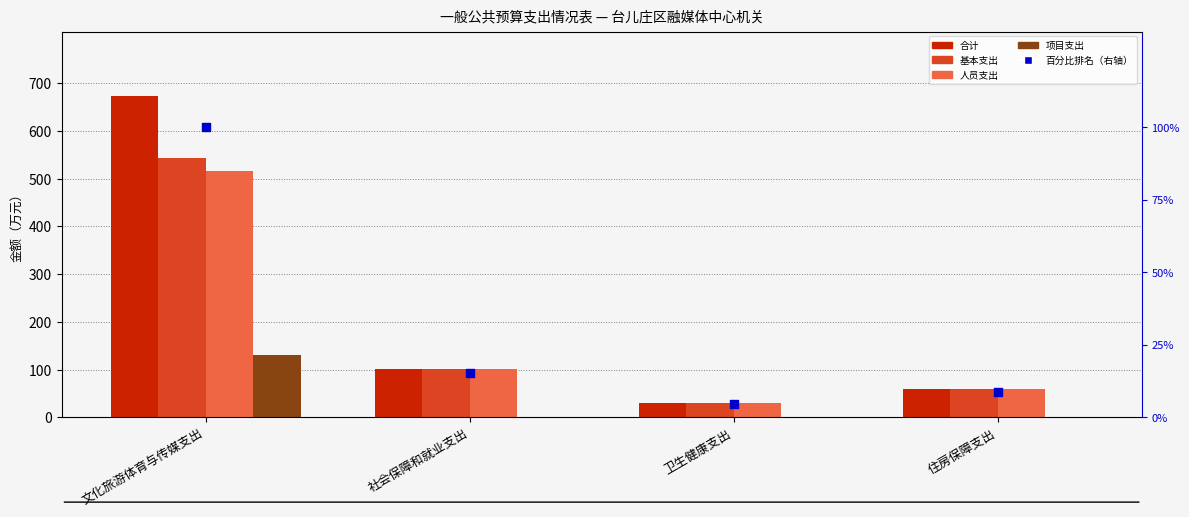

At how many categories does at least one series exceed 418?

1